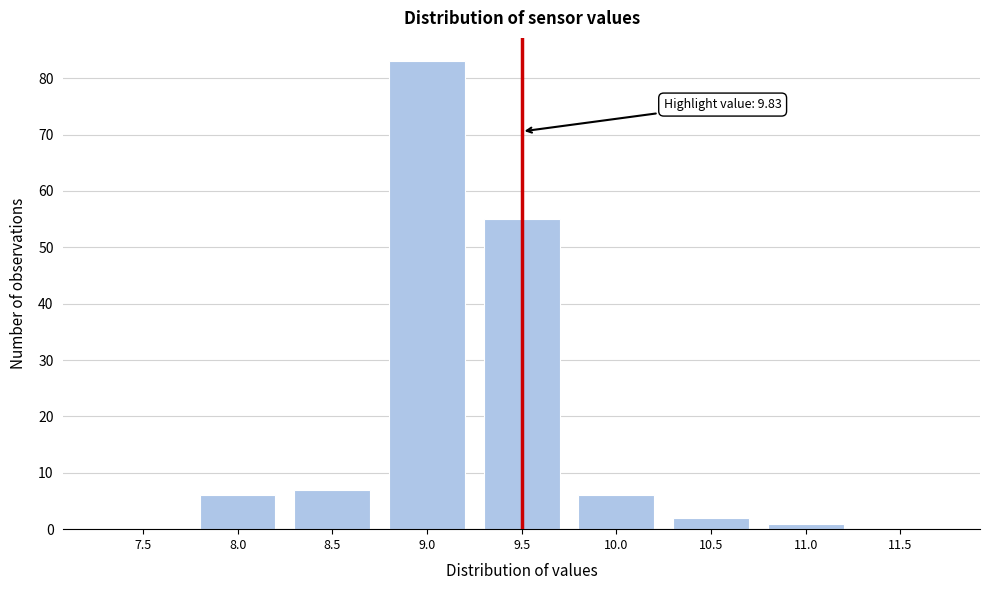

Reading left to right, list all the values displayed in this chart.

7.5=0	8.0=6	8.5=7	9.0=83	9.5=55	10.0=6	10.5=2	11.0=1	11.5=0